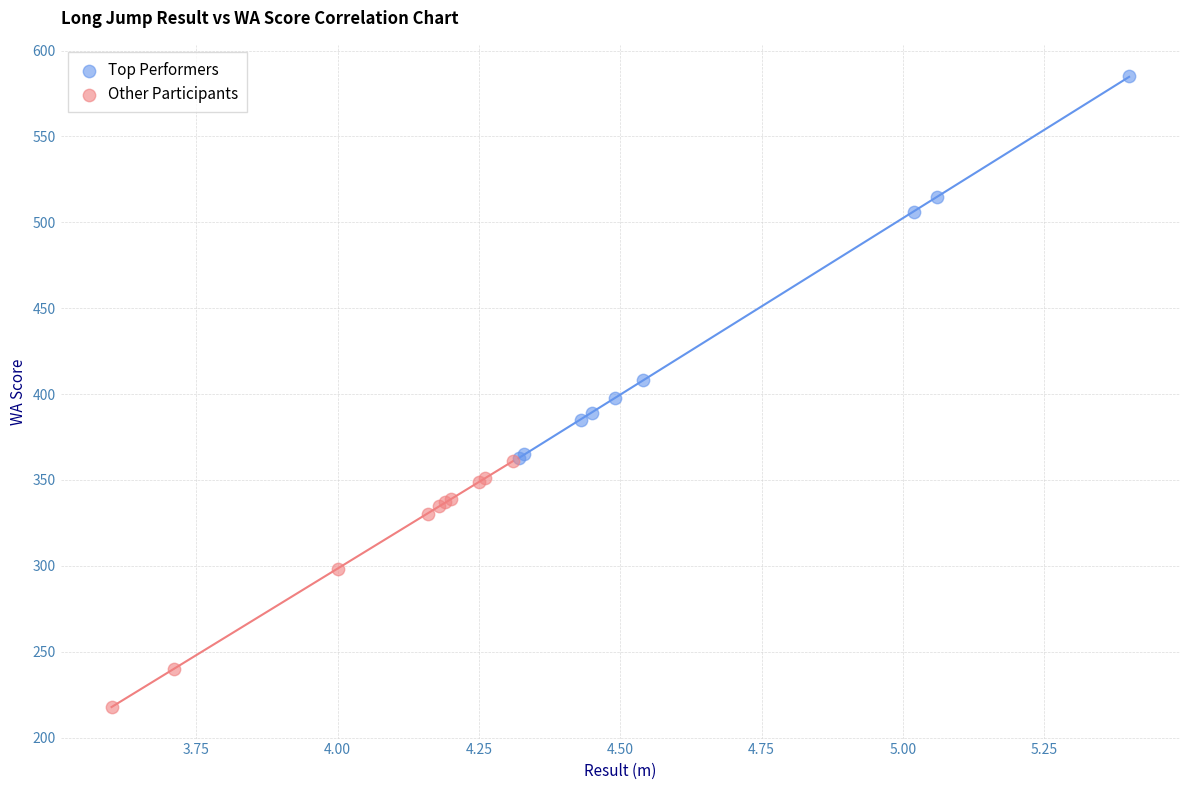

Which series has the widest spread of Y values?

Top Performers